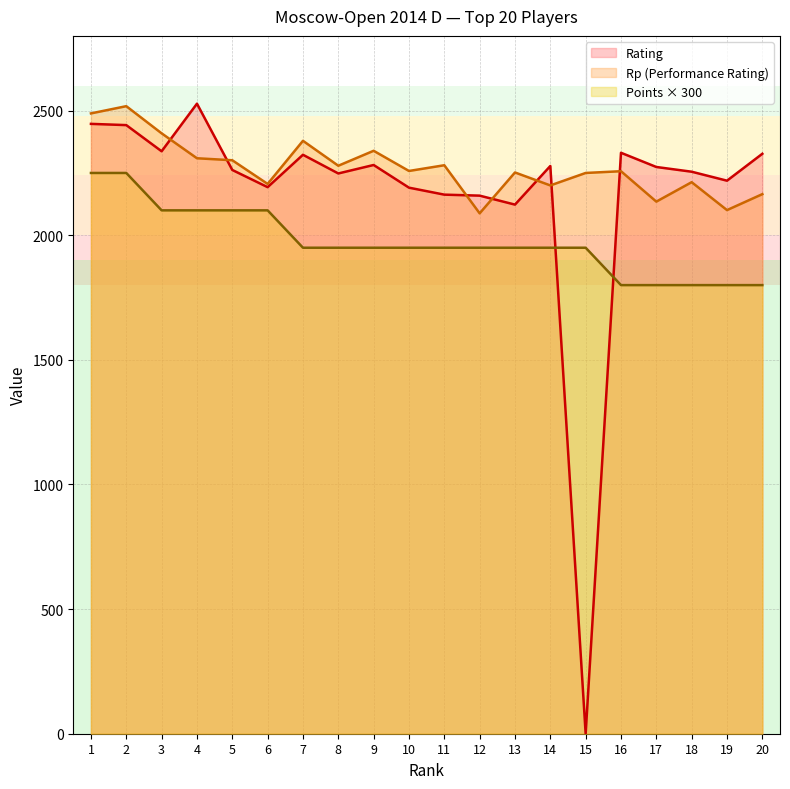

Which category has the lowest value across all series?

15